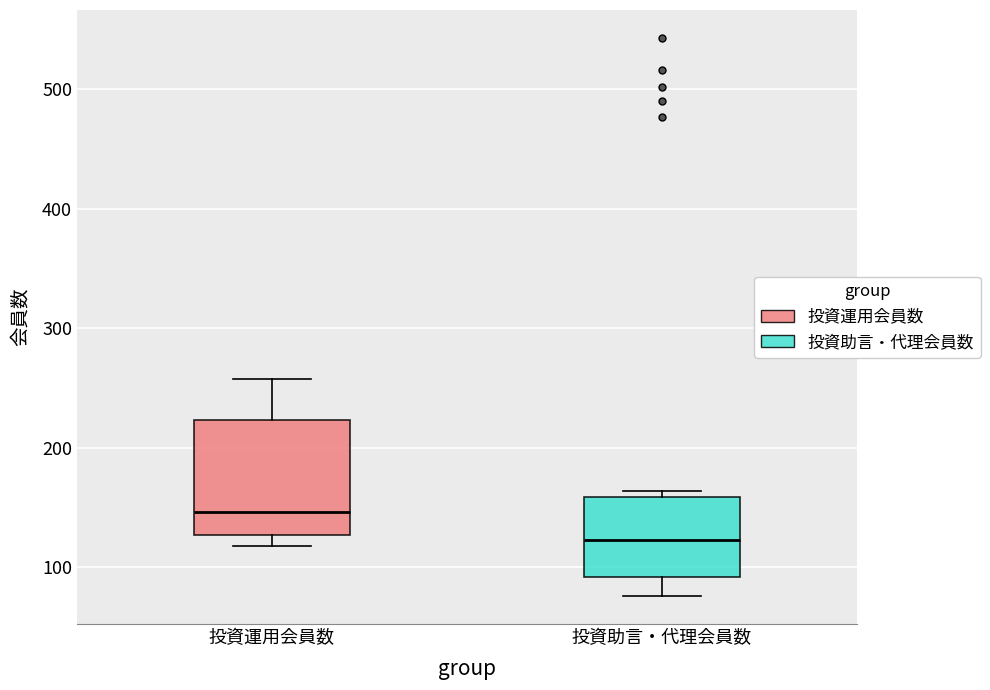

Reading left to right, transcribe this box plot: for each box, give where its median line is, the range the box spans, and where its two whiskers end, as read against the y-axis. The values are not printed on the chart, so give them approximately, as read against the axis.

投資運用会員数: median 150, box 130 to 220, whiskers 120 to 260
投資助言・代理会員数: median 120, box 90 to 160, whiskers 80 to 160 (just above the box's upper edge)